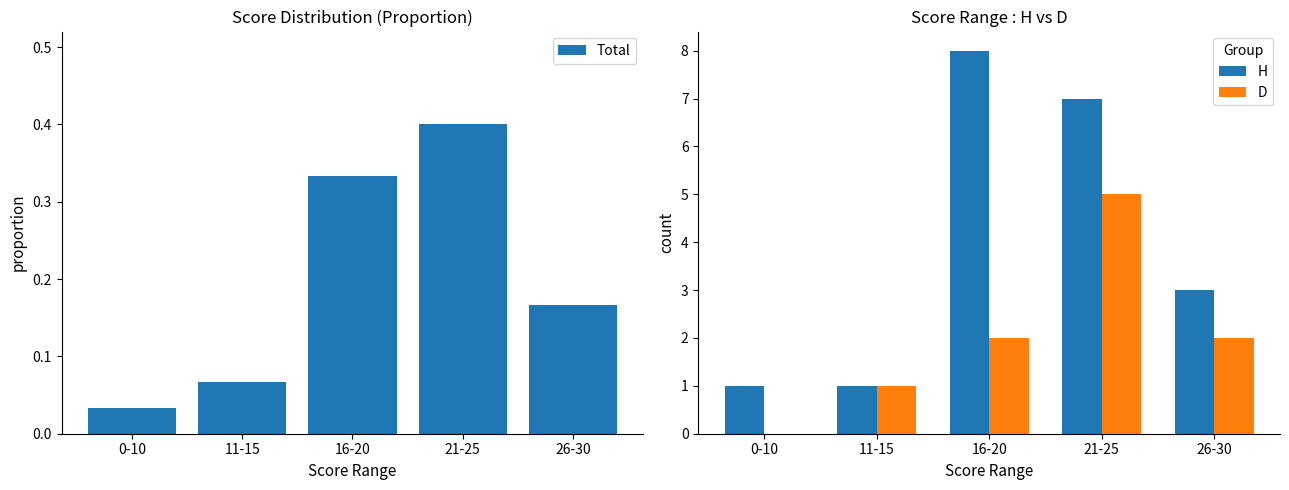

At which category does the chart reach its peak across all series?

16-20